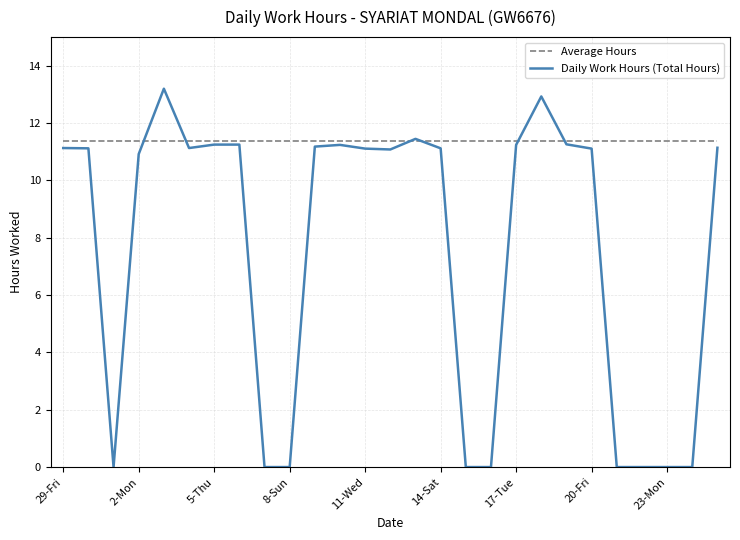

List the series in order of their peak value, highest first.

Daily Work Hours (Total Hours), Average Hours